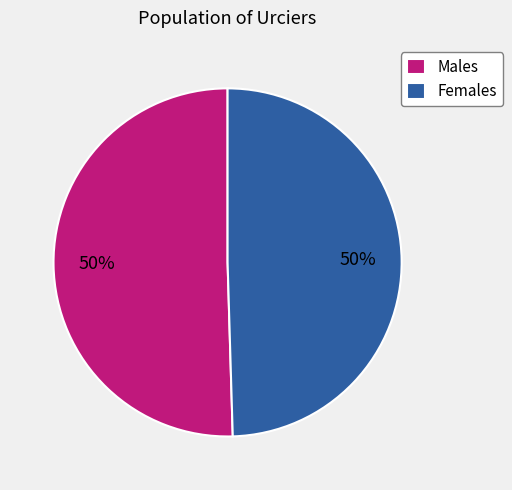

Approximately how many times larger is the value at Males compared to Females?

1.0